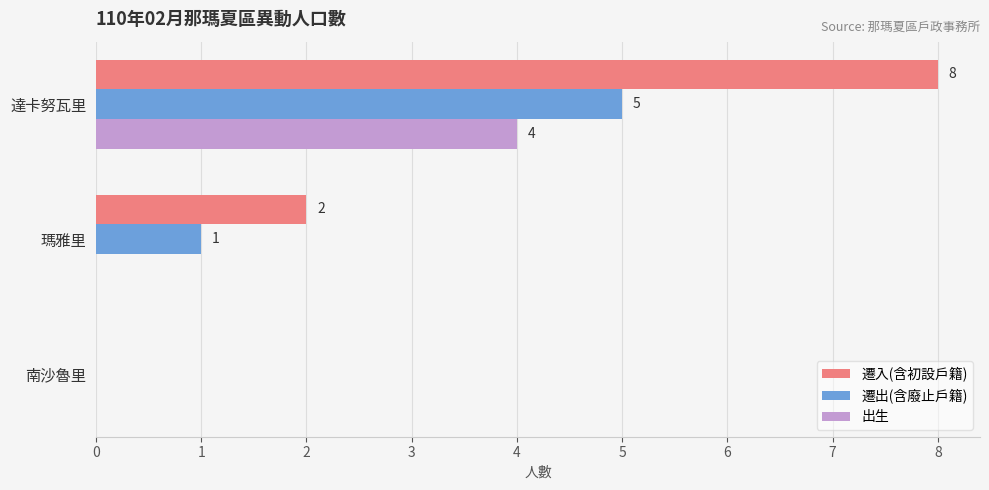

What value does the 遷出(含廢止戶籍) series have at 達卡努瓦里?

5